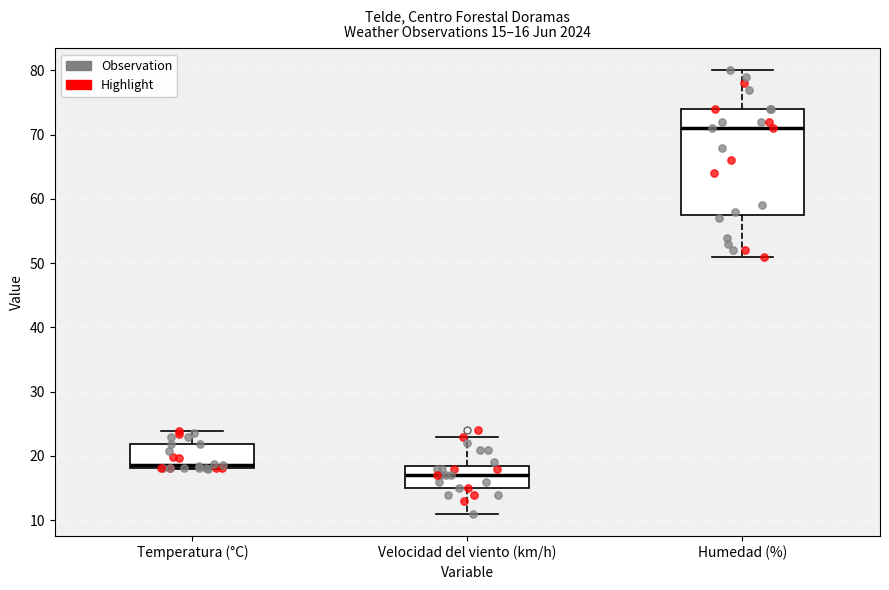

Which box's median line is the lowest?

Velocidad del viento (km/h)